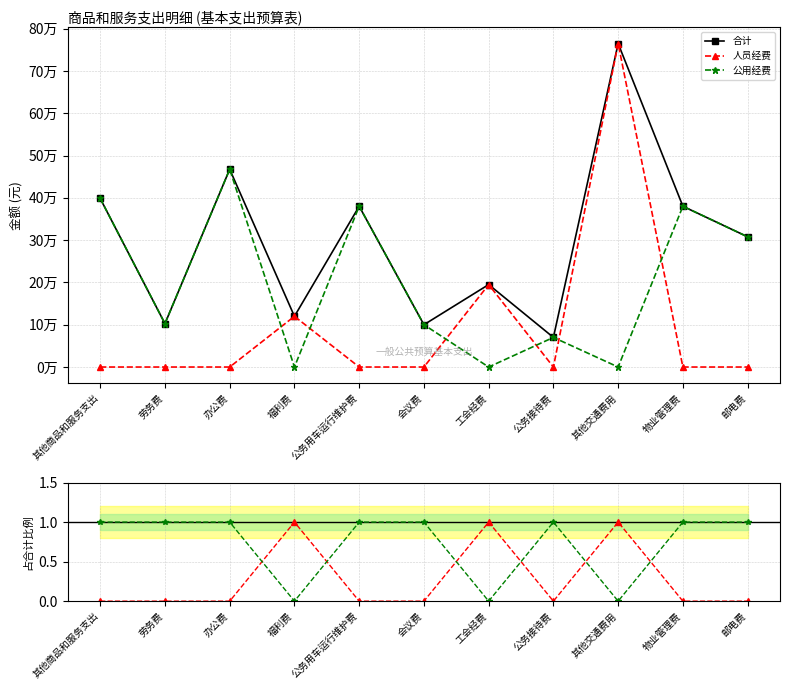

Which series has the largest range (max minus min)?

人员经费